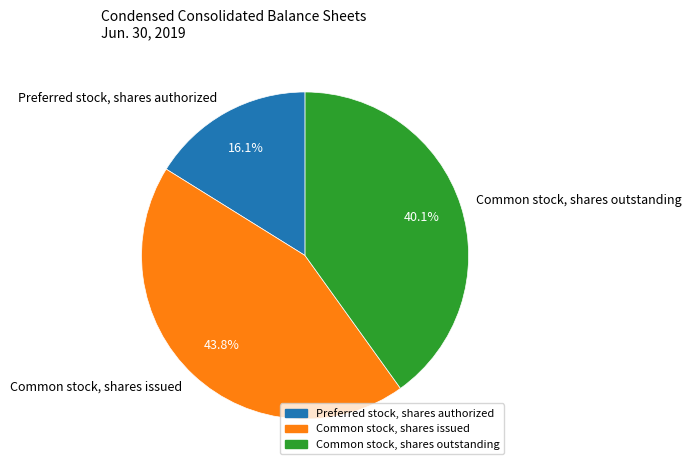

Is Preferred stock, shares authorized the majority of the pie?

No